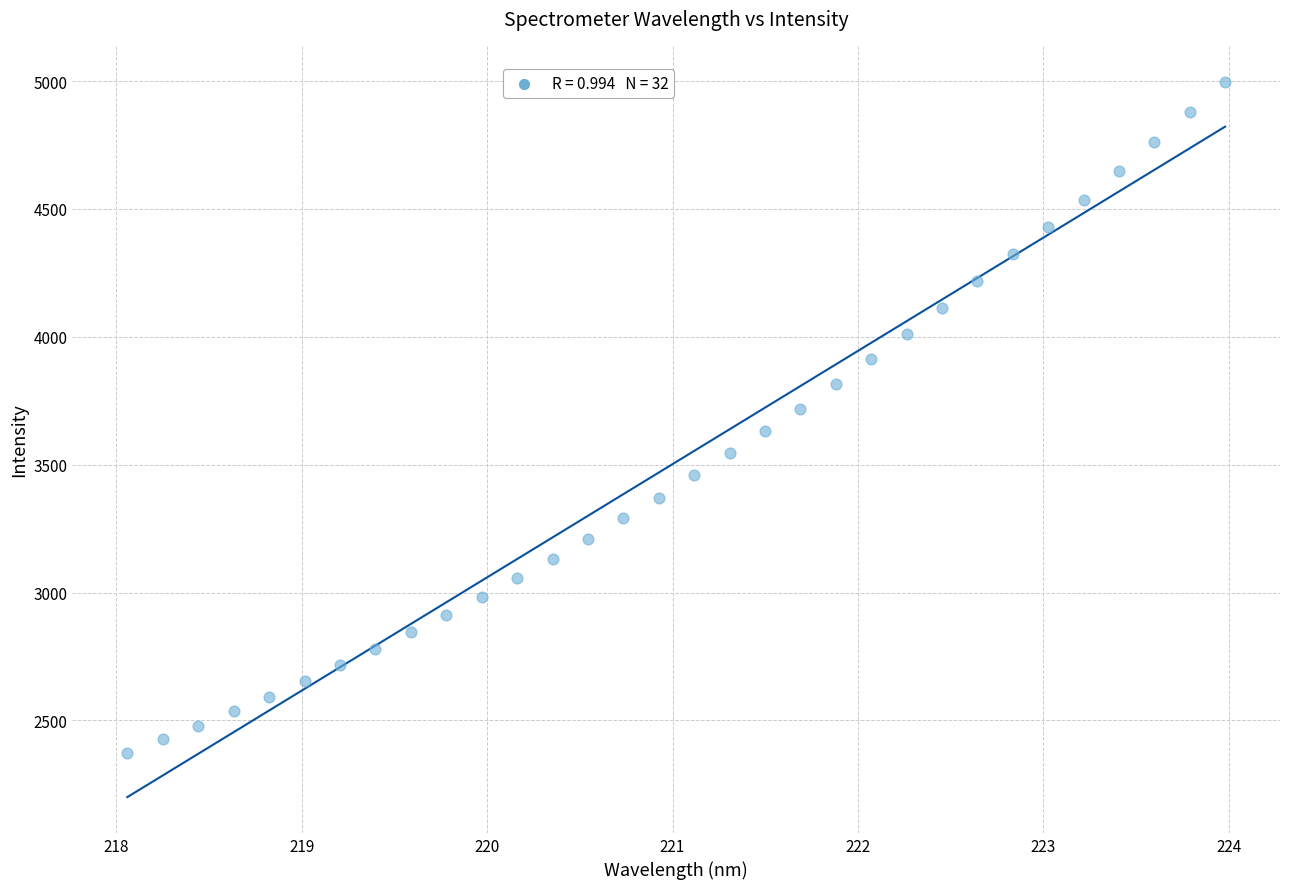

What is the range of Y values (max minus min)?

2624.9